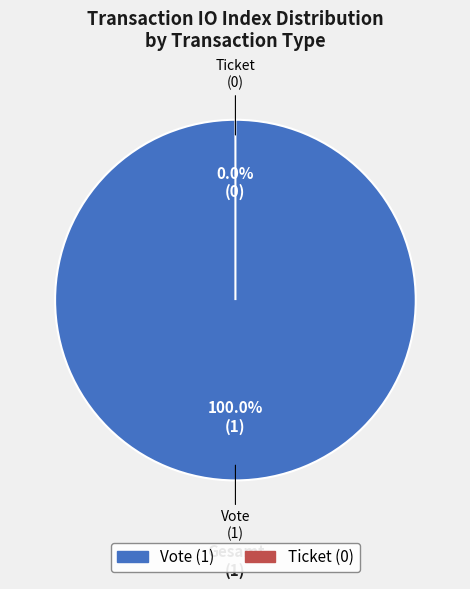

To the nearest percent, what is the average slice percentage?

50%